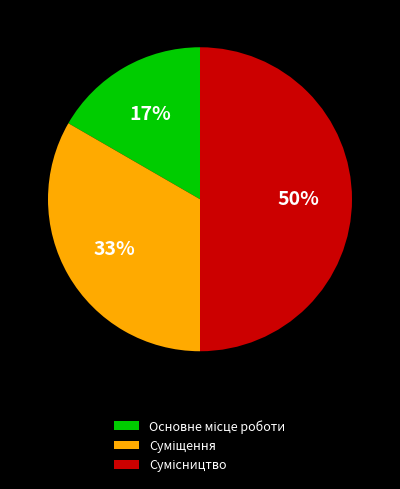

To the nearest percent, what is the difference between the largest and smallest slice percentages?

33%